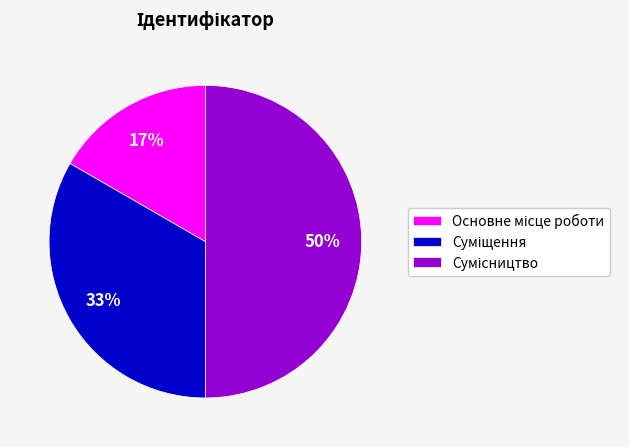

How many segments does this pie chart have?

3